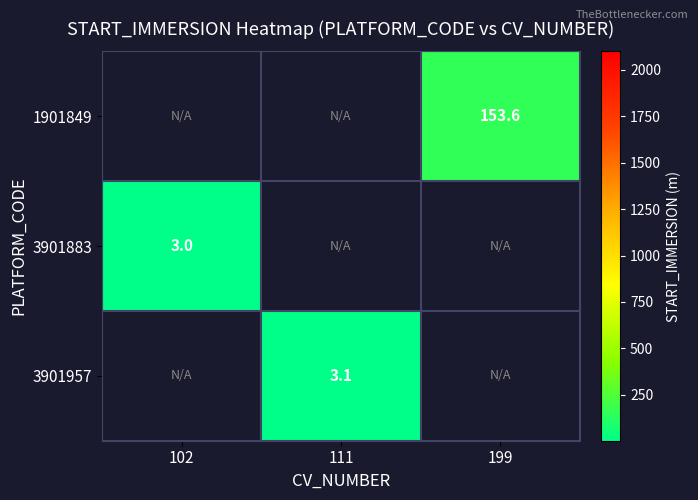

The value of 1901849 at 199 is 153.6. True or false?

True